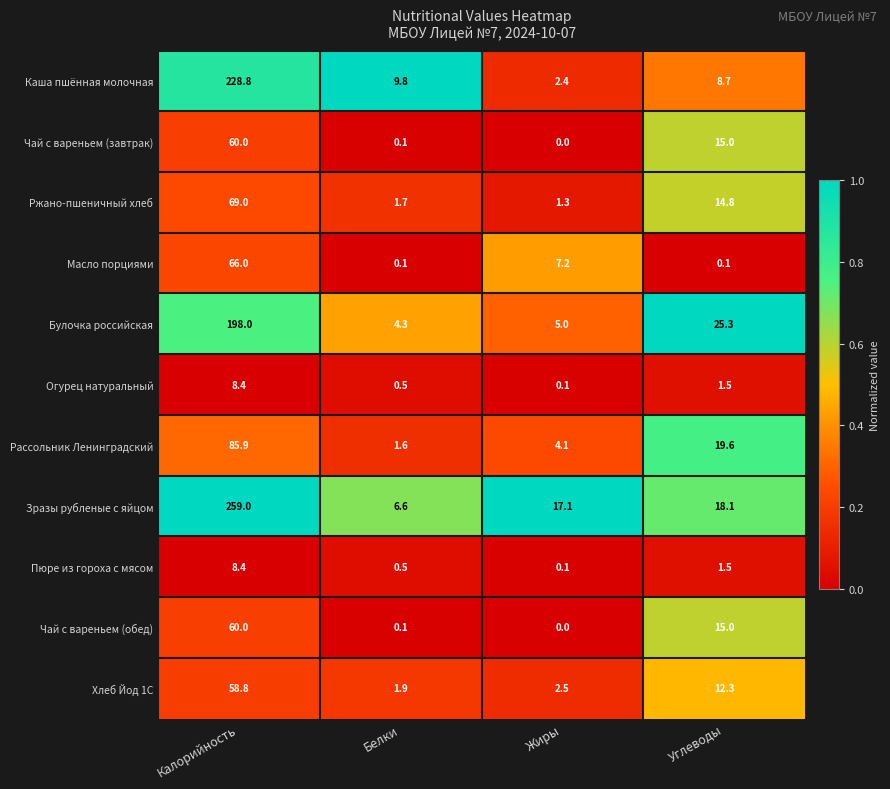

How many data points does each series have?

4